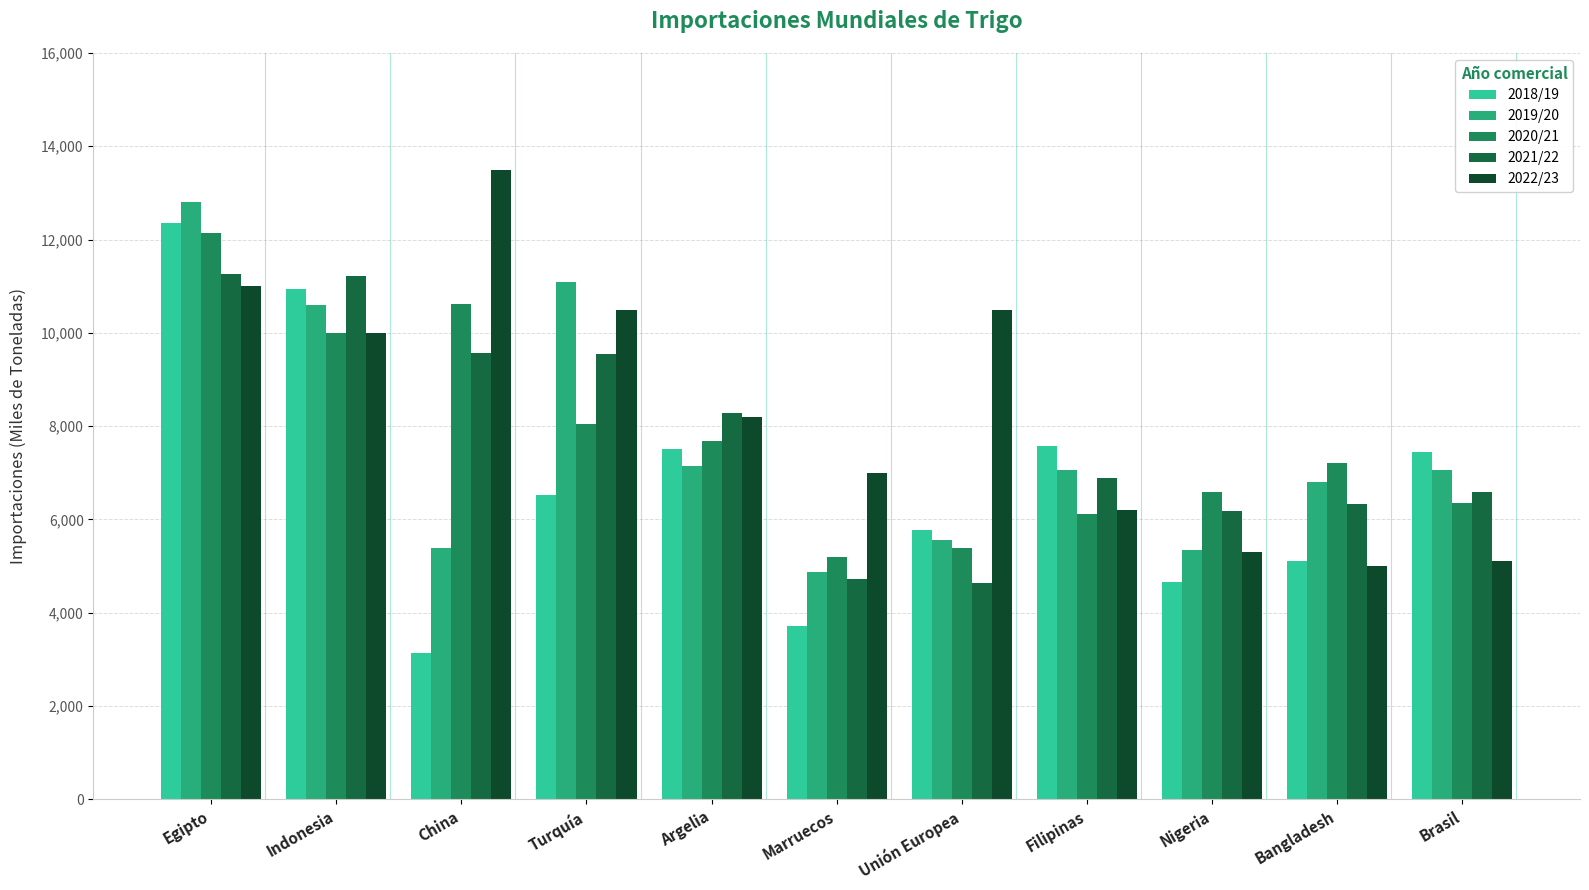

Is the value of 2020/21 at Argelia greater than the value of 2018/19 at Egipto?

No